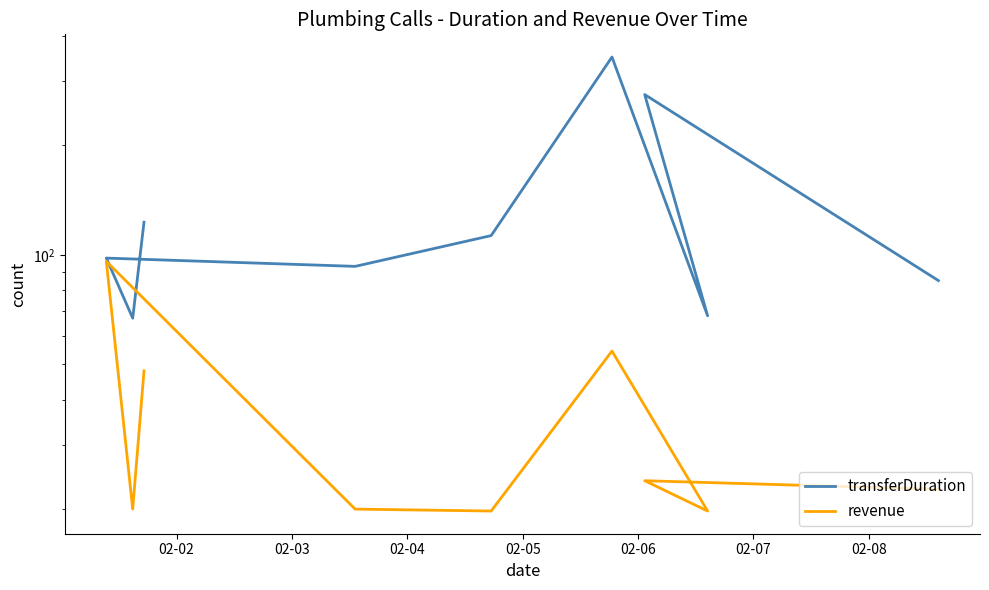

True or false: transferDuration has more than 1 interior local peaks.

True